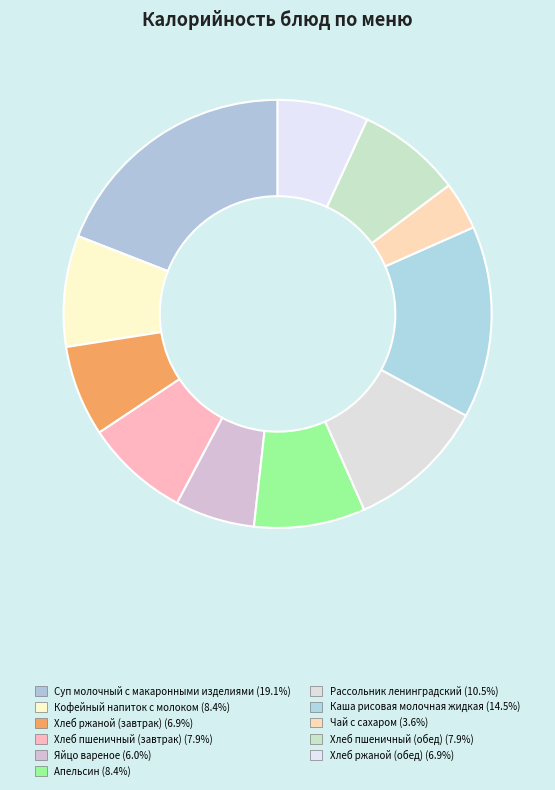

To the nearest percent, what is the difference between the Чай с сахаром and Апельсин slice percentages?

5%